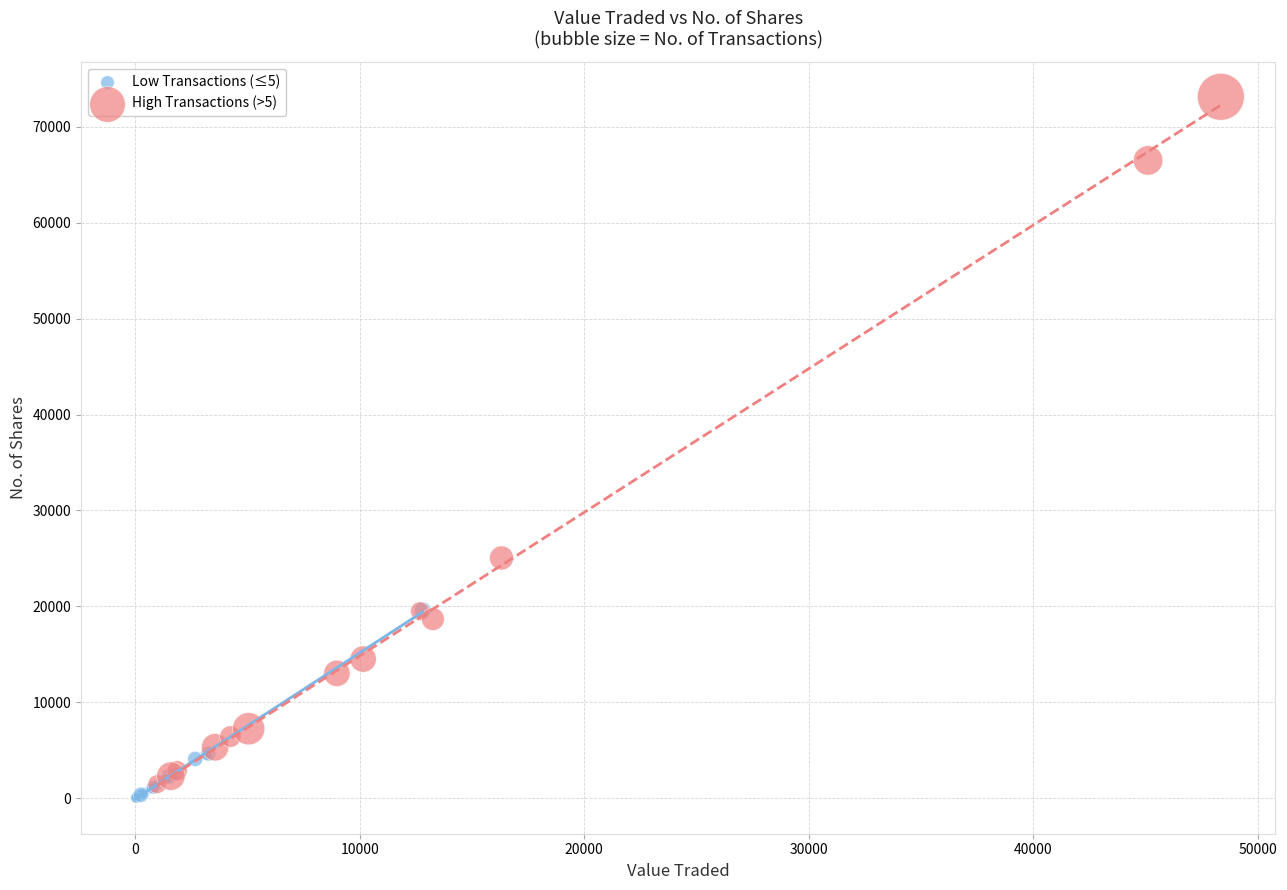

Which series reaches the maximum Y coordinate?

High Transactions (>5)